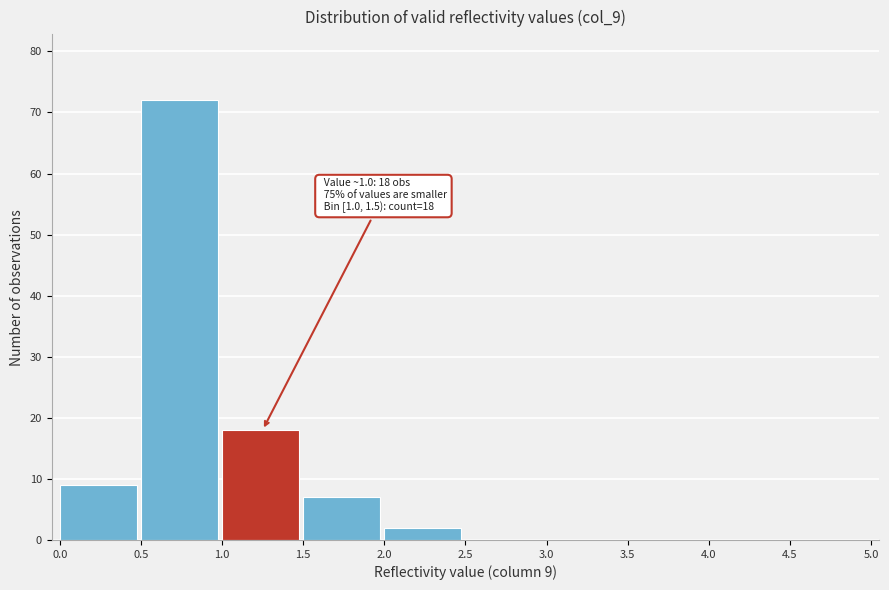

Over which range of the x-axis is the bar tallest?

0.5 to 1.0